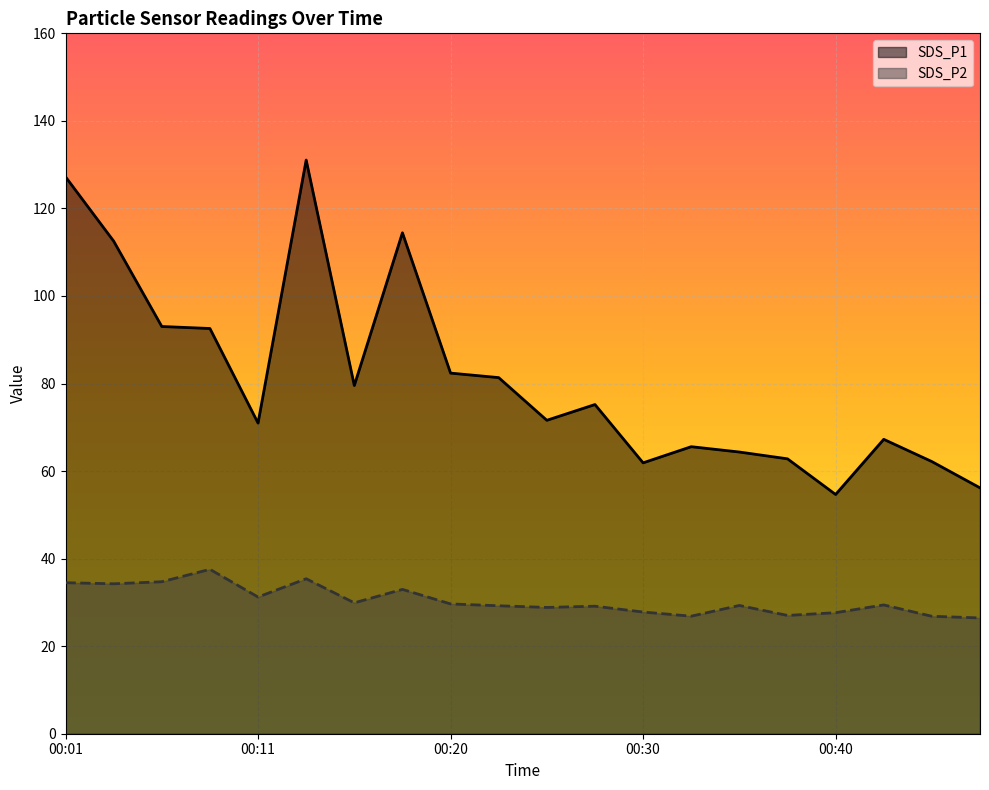

How many lines are shown in the chart?

2